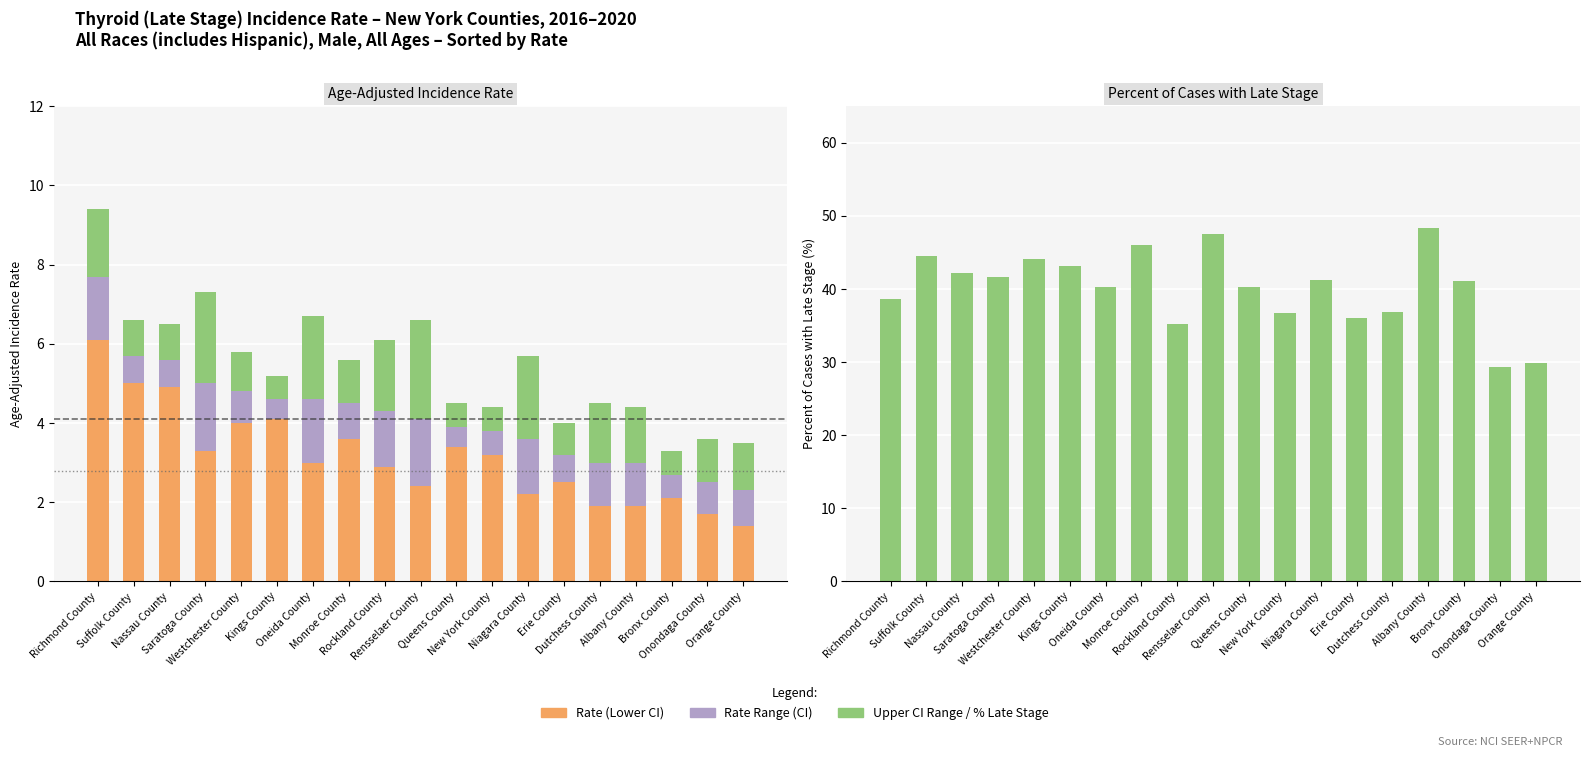

What is the total value across all series at Oneida County?

47.0